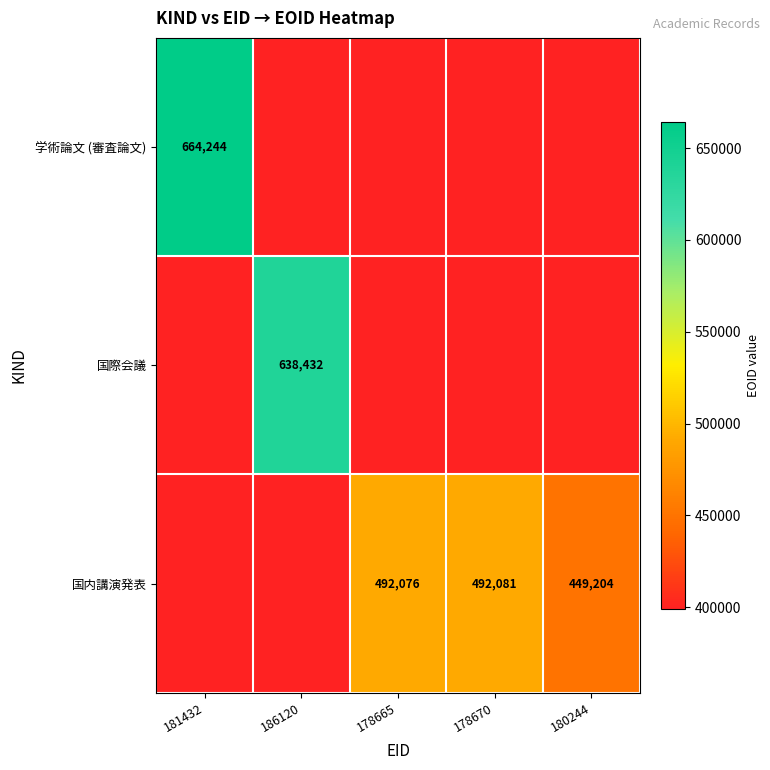

The value of 学術論文 (審査論文) at 181432 is 334408. True or false?

False